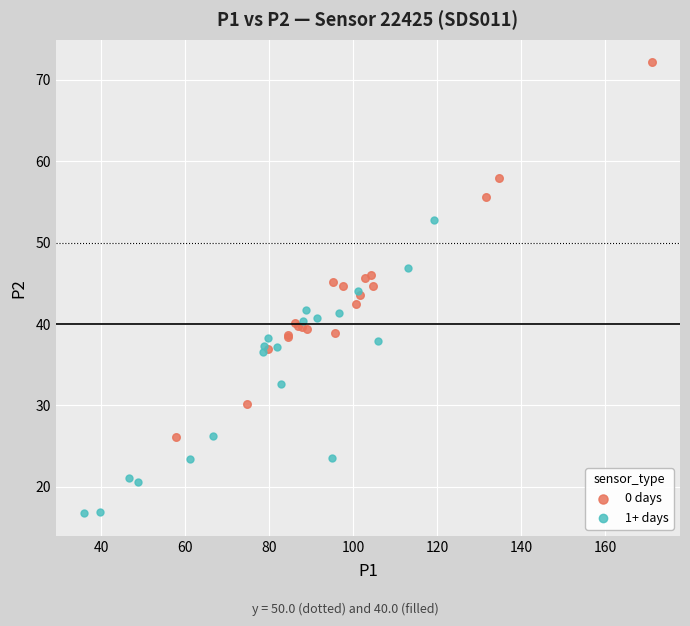

Which series reaches the maximum Y coordinate?

0 days